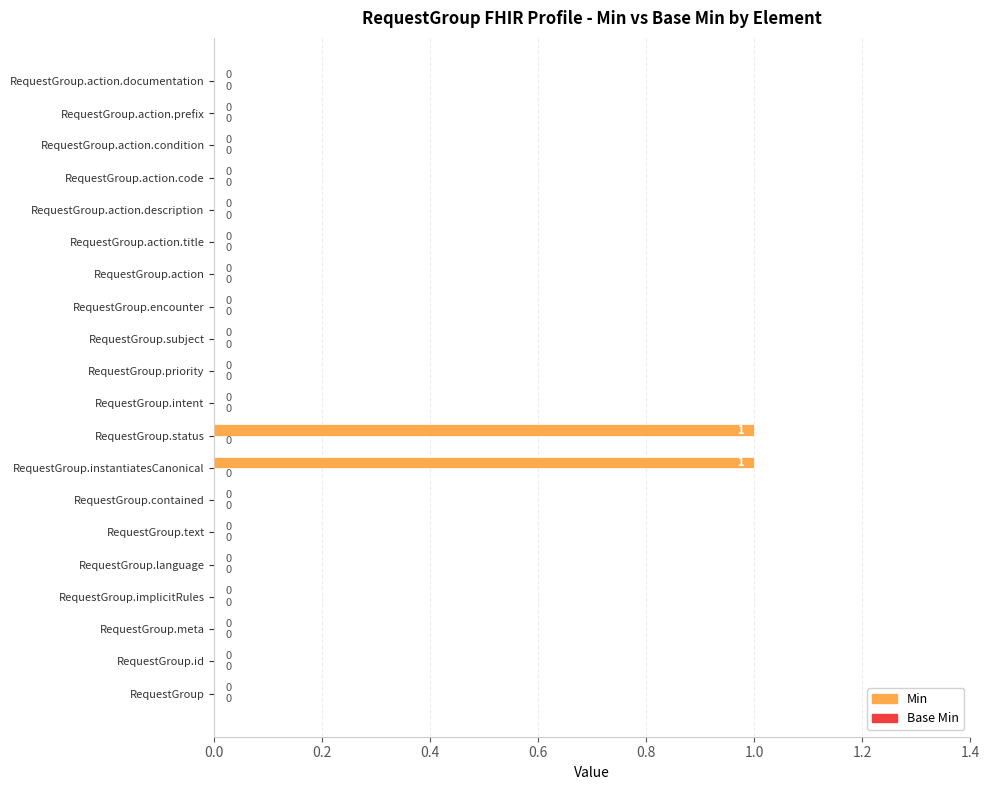

How many values are between 0 and 1?

20